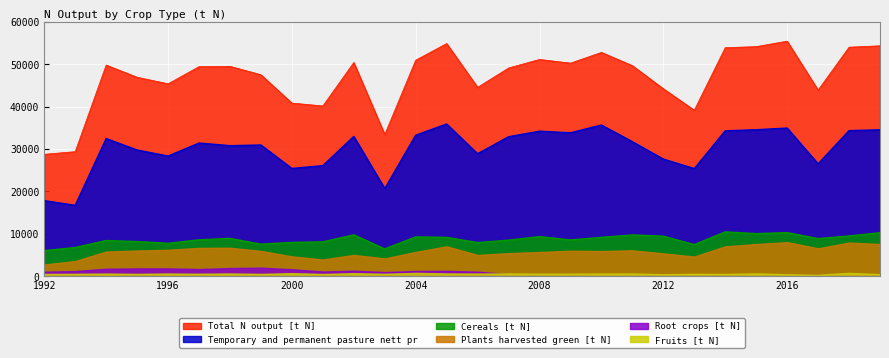

True or false: Fruits [t N] and Cereals [t N] cross at least once.

False